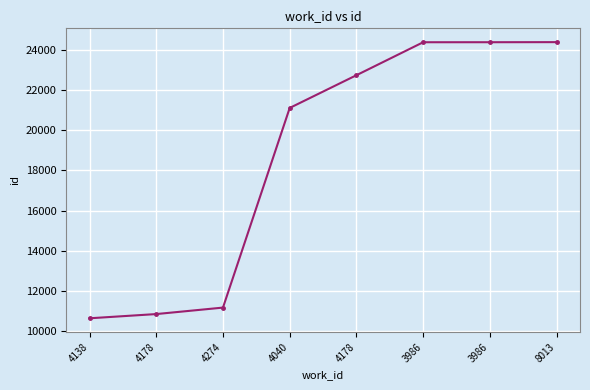

How many lines are shown in the chart?

1